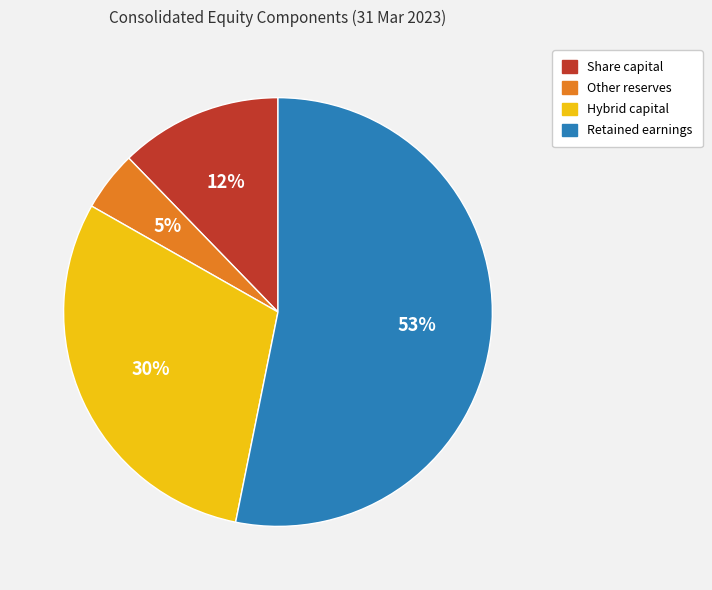

Is it true that Share capital is 12% of the pie?

True